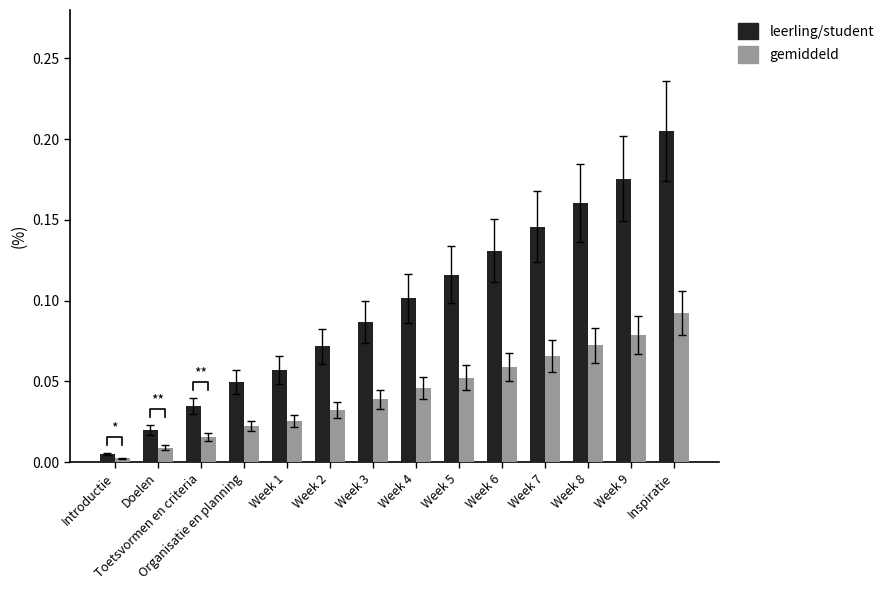

Count the number of categories in the chart.

14